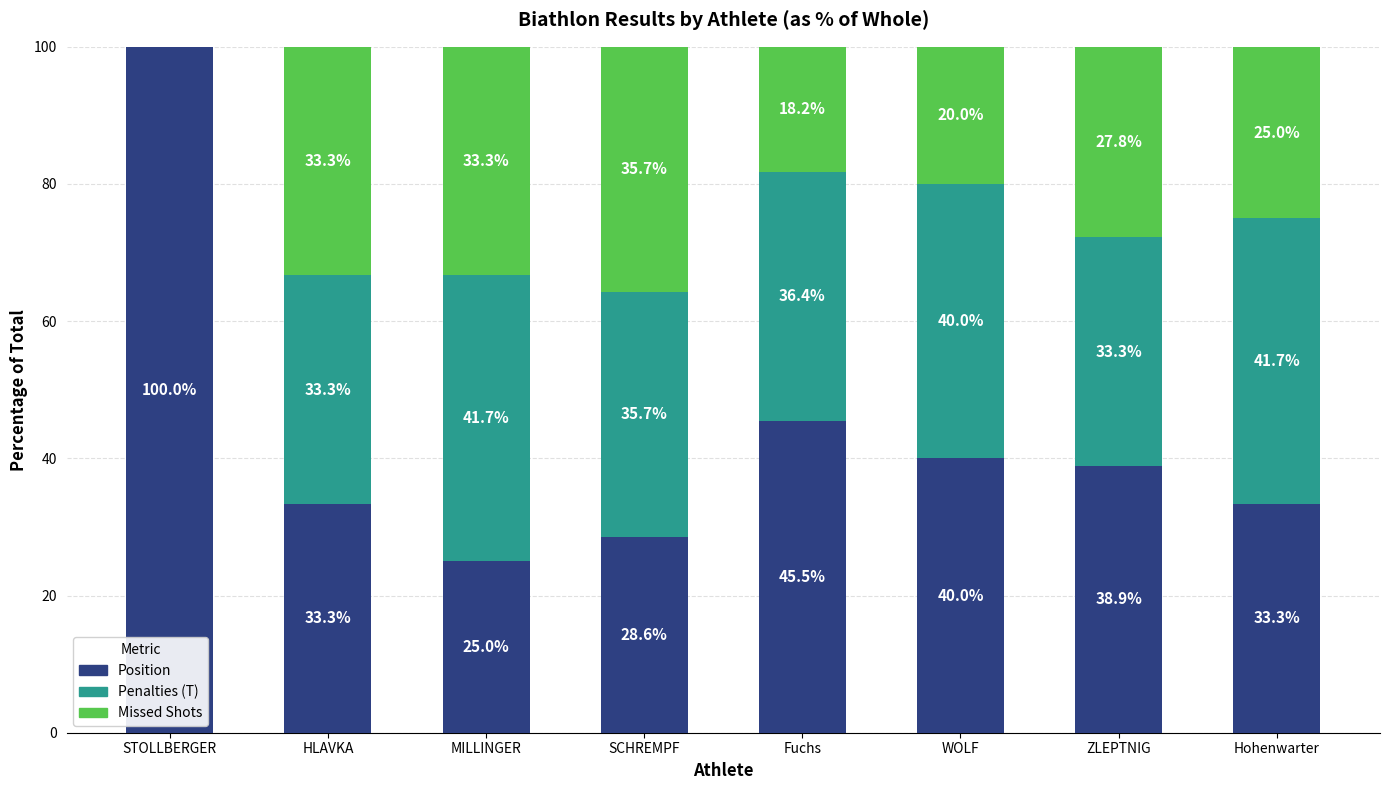

What is the highest value of the Position series?

100.0